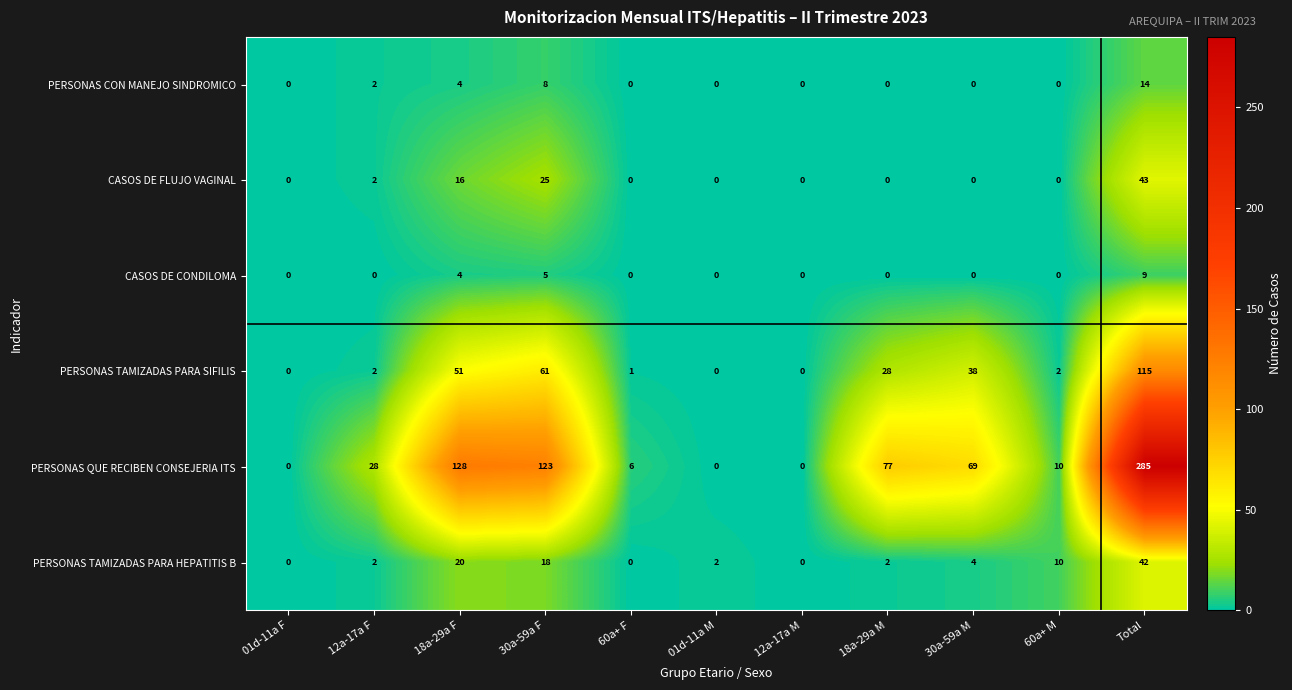

At 30a-59a F, list the series in order from largest to smallest.

PERSONAS QUE RECIBEN CONSEJERIA ITS, PERSONAS TAMIZADAS PARA SIFILIS, CASOS DE FLUJO VAGINAL, PERSONAS TAMIZADAS PARA HEPATITIS B, PERSONAS CON MANEJO SINDROMICO, CASOS DE CONDILOMA